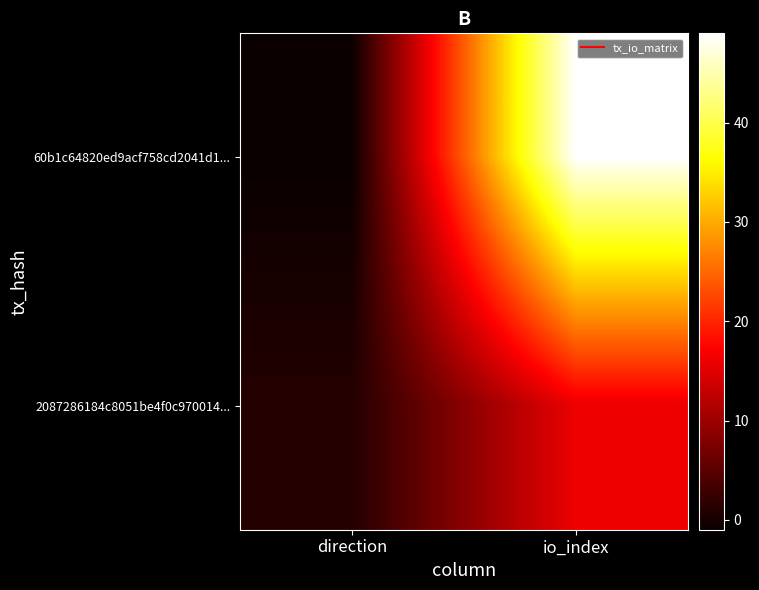

How many data points does each series have?

2